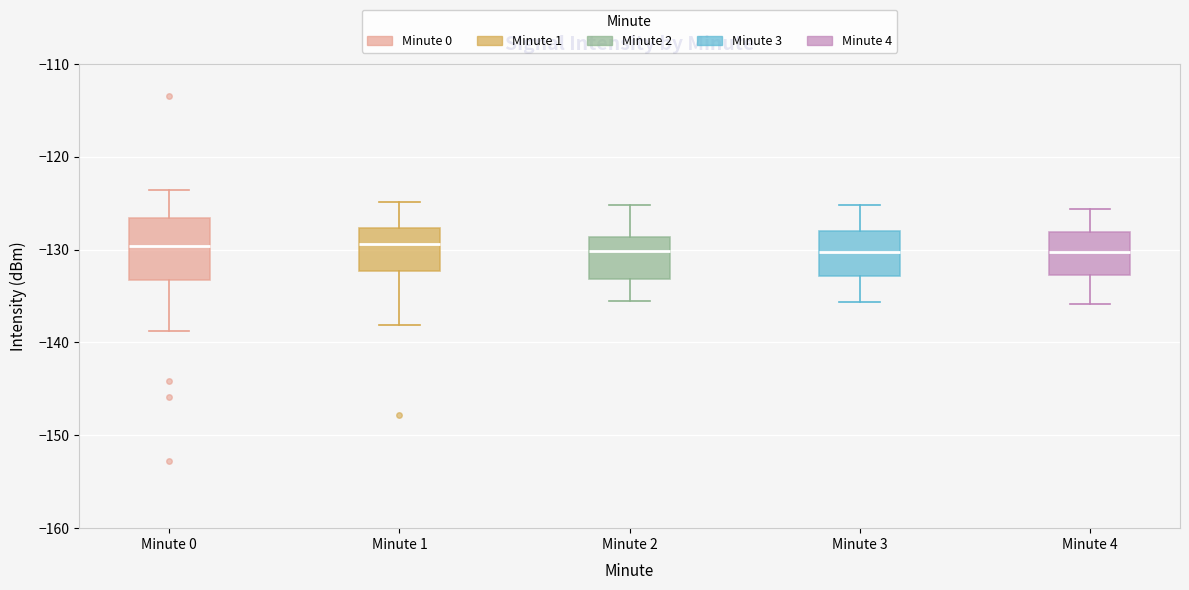

Where is the lower edge of the box for Minute 1 on the y-axis? The values are not printed on the chart, so give them approximately, as read against the axis.

-132